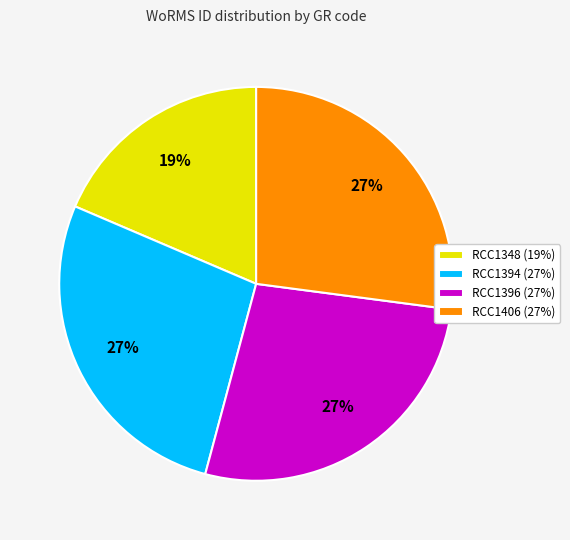

What is the ratio of the value at RCC1396 to the value at RCC1394?

1.0